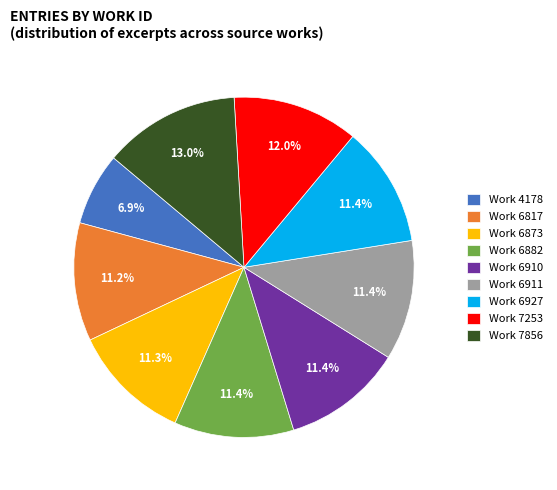

Which category has the biggest portion of the pie?

Work 7856